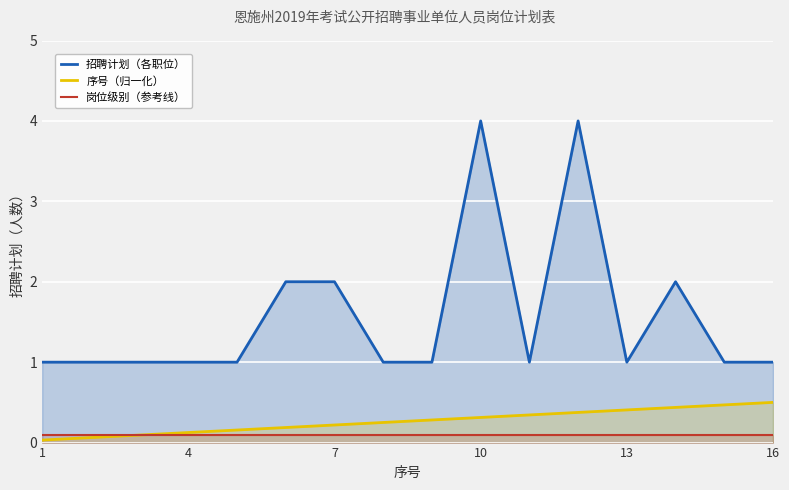

The value of 招聘计划（各职位） at 1 is 1.0. True or false?

True